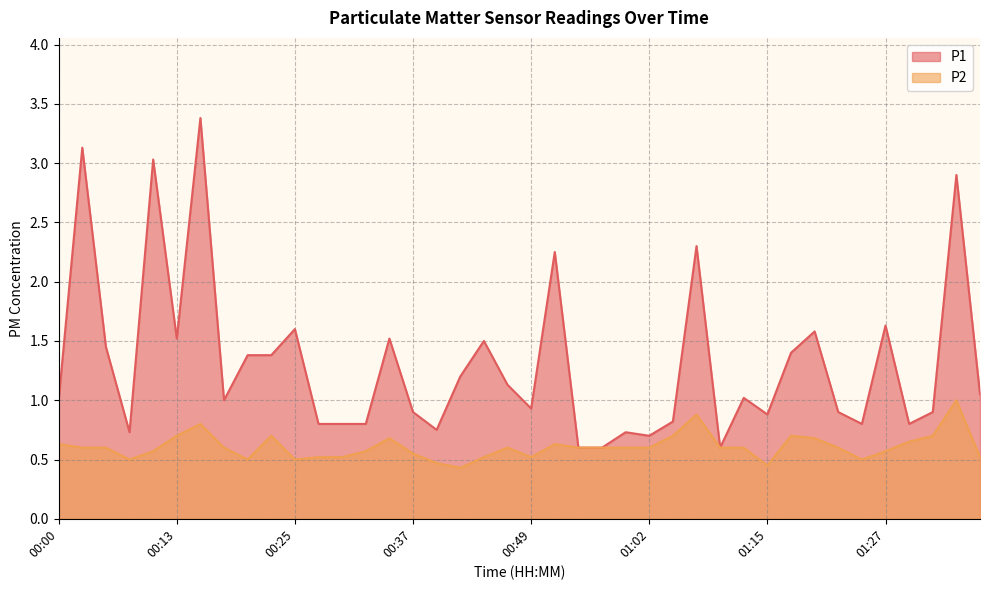

What position from the left is 00:40?

17